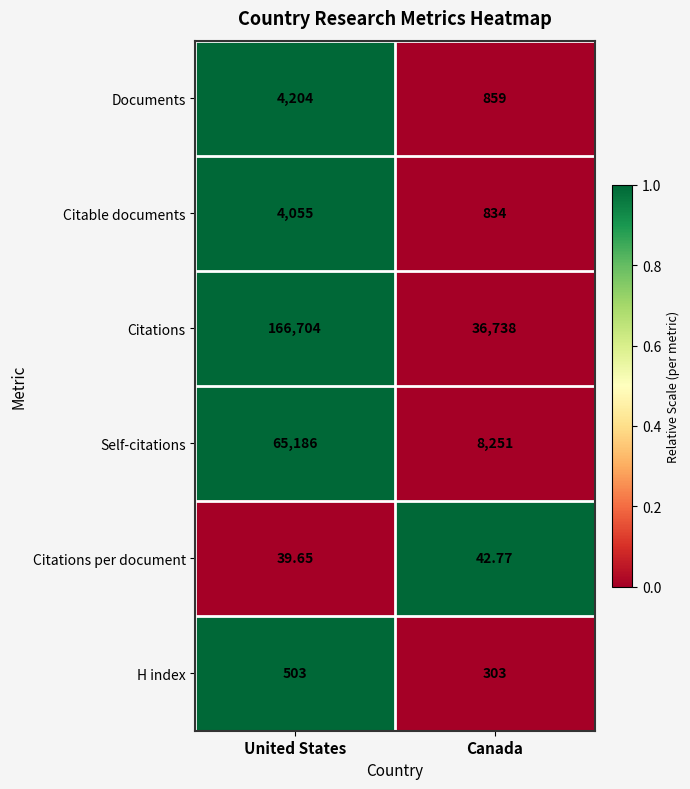

At which category is the sum across all series the highest?

United States